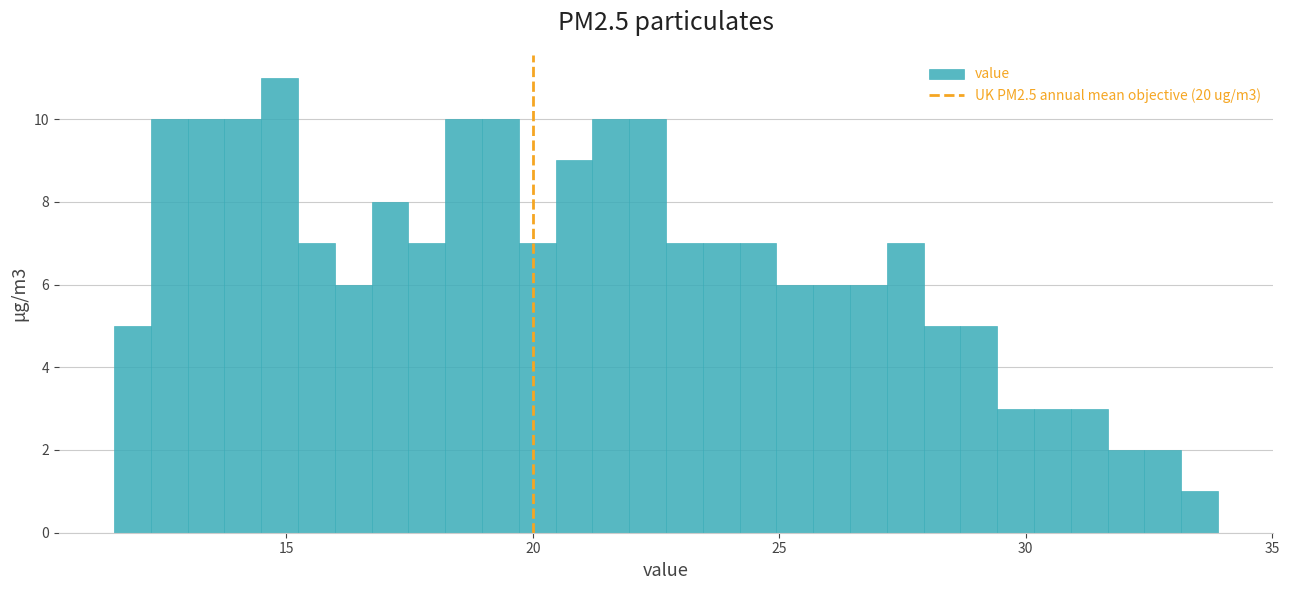

Around what value on the x-axis is the tallest bar? Give the approximate position of its centre, as read against the axis.

15.0